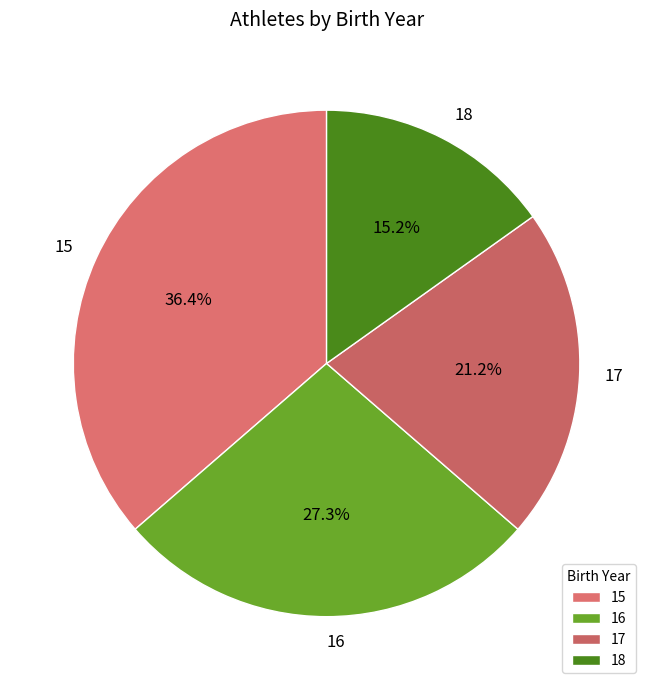

To the nearest percent, what is the difference between the 18 and 16 slice percentages?

12%